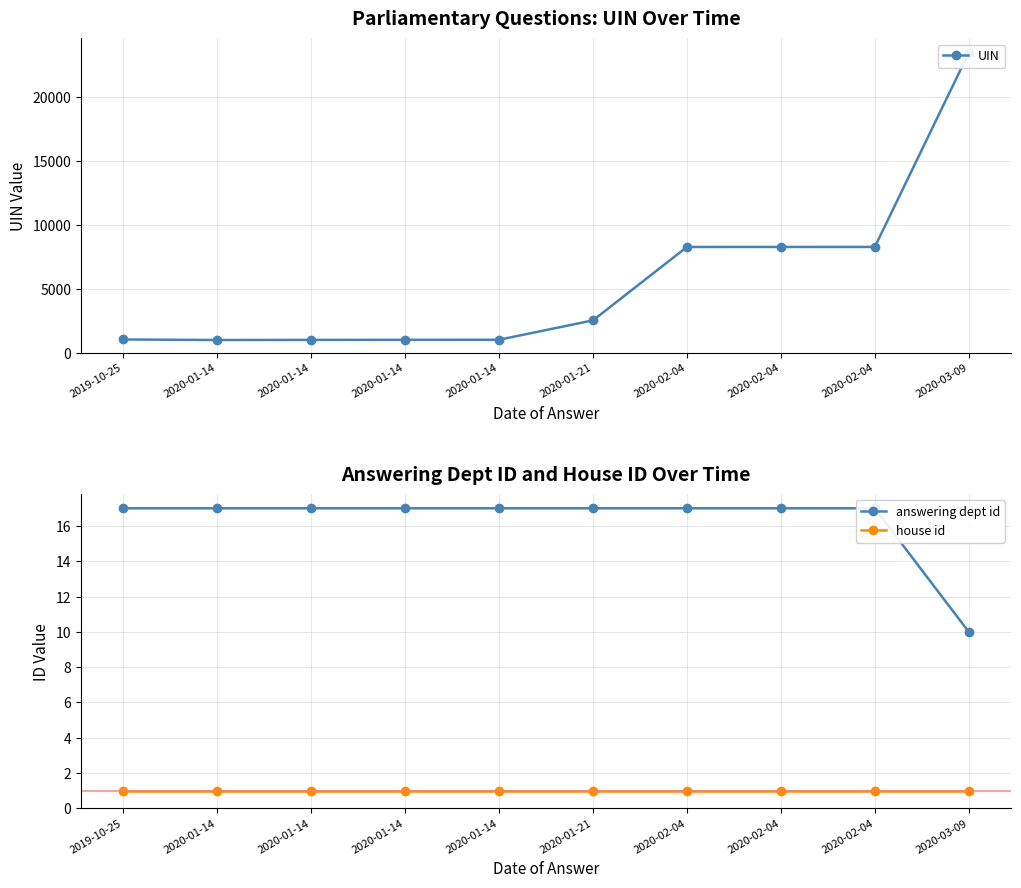

List the labels in order of house id value, smallest first.

2019-10-25, 2020-01-14, 2020-01-14, 2020-01-14, 2020-01-14, 2020-01-21, 2020-02-04, 2020-02-04, 2020-02-04, 2020-03-09